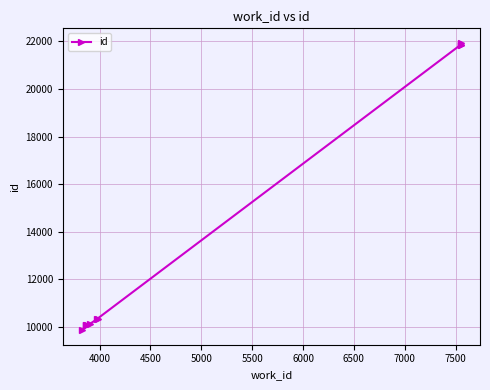

What is the average value?

13645